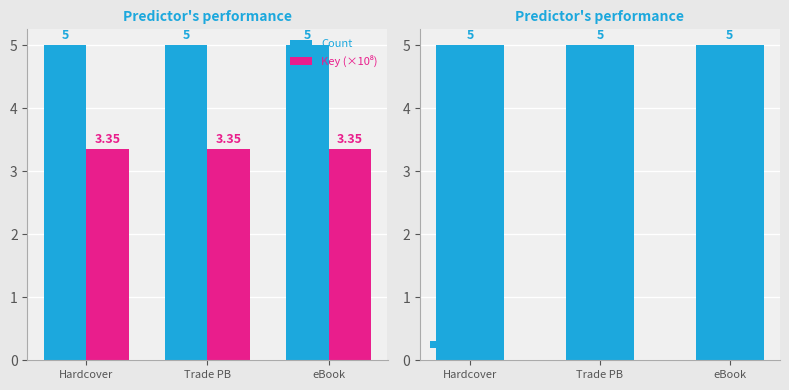

What is the label of the 2nd bar from the left?

Trade PB